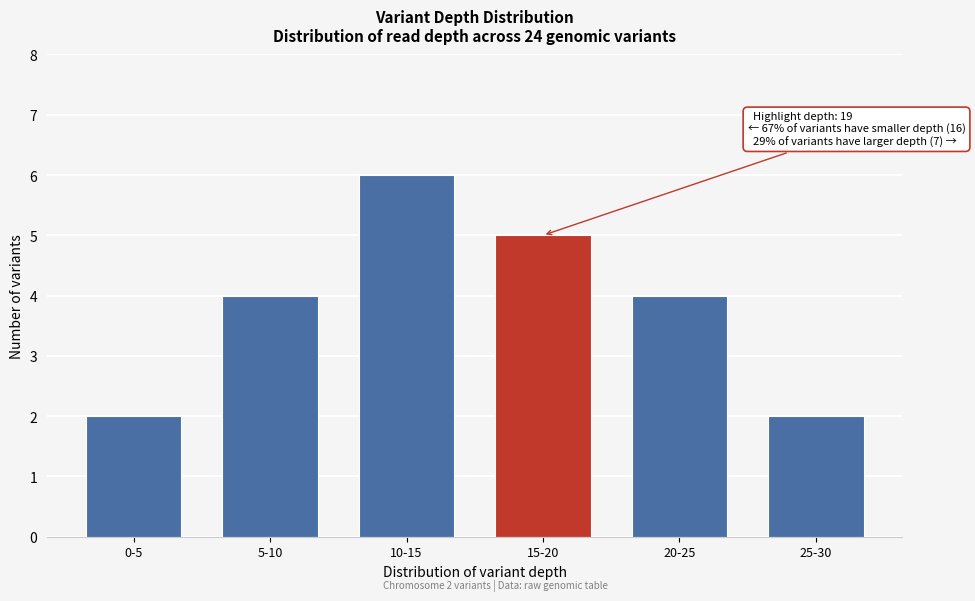

Reading right to left, extract all data points from this chart.

2	4	5	6	4	2